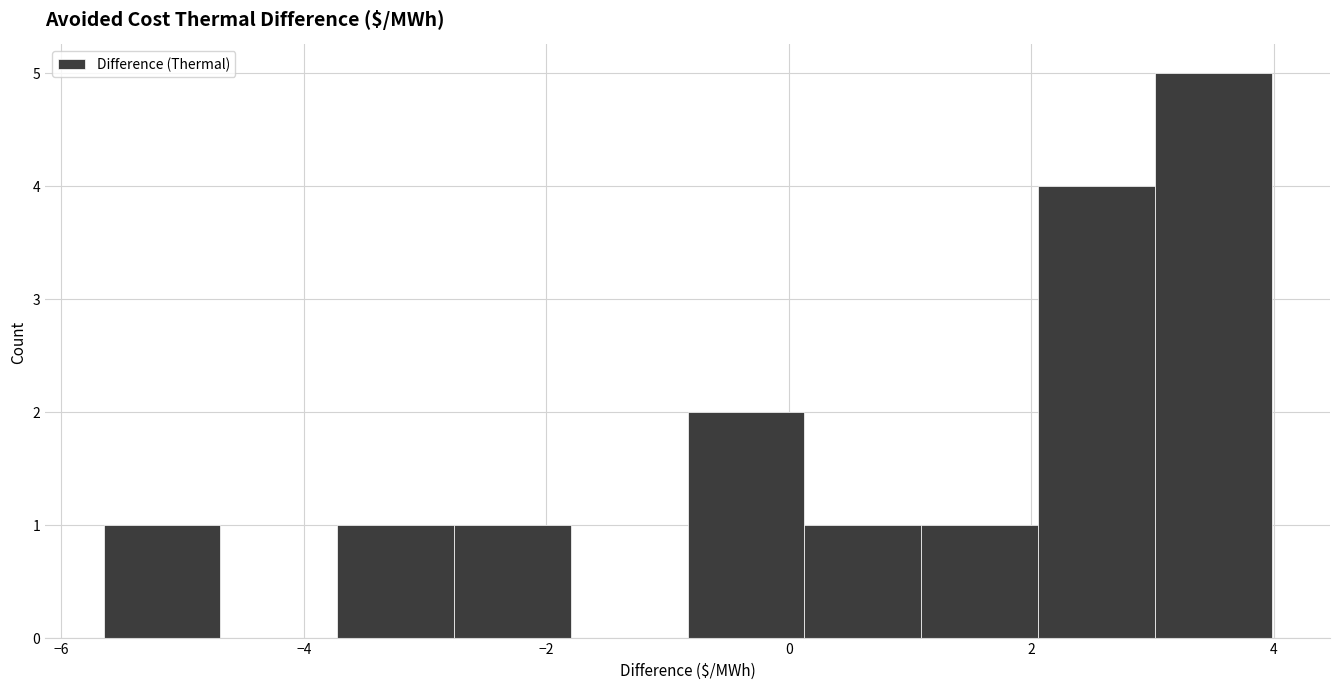

Reading left to right, list every bar in this chart as the range it spans on the x-axis followed by its height. Neither the bar edges nor the heights are printed on the chart, so give them approximately, as read against the axes.

-5.6 to -4.6: 1
-4.6 to -3.8: 0
-3.8 to -2.8: 1
-2.8 to -1.8: 1
-1.8 to -0.8: 0
-0.8 to 0.2: 2
0.2 to 1.0: 1
1.0 to 2.0: 1
2.0 to 3.0: 4
3.0 to 4.0: 5